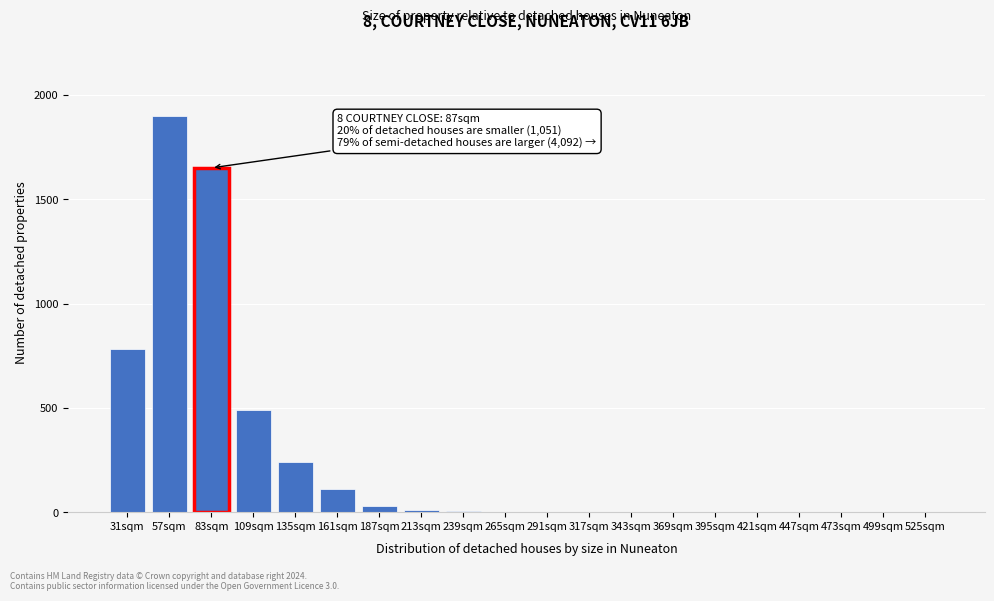

The chart shows a value of 1002 at 83sqm. True or false?

False